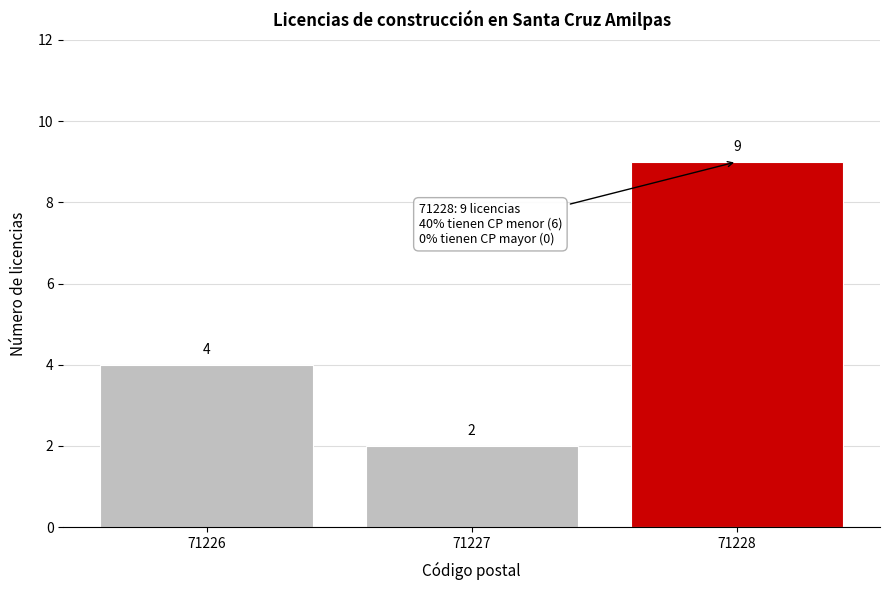

Reading left to right, list all the values displayed in this chart.

4	2	9